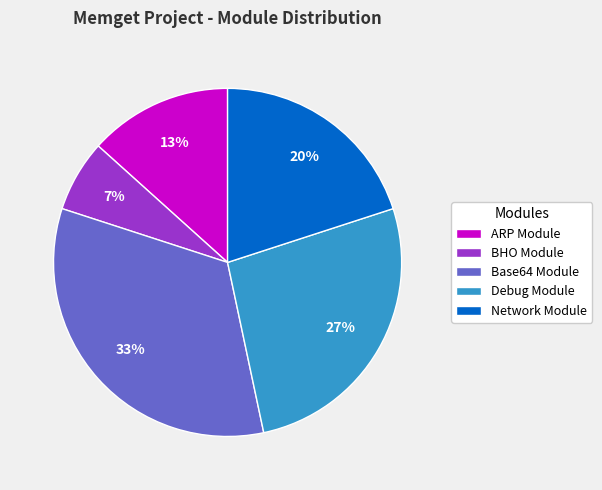

What is the largest slice in the pie chart?

Base64 Module